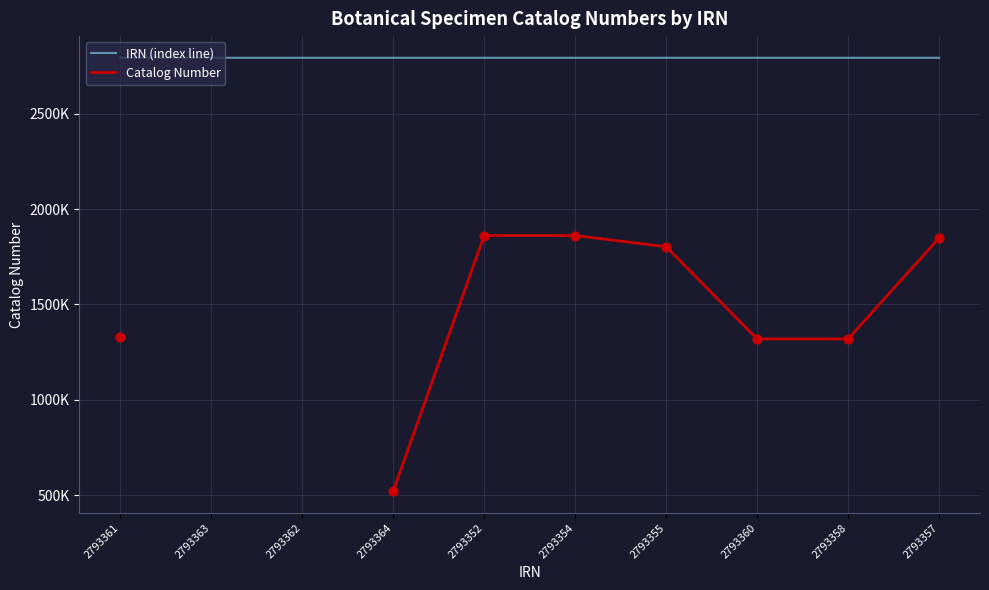

Which series has the widest spread of Y values?

Catalog Number